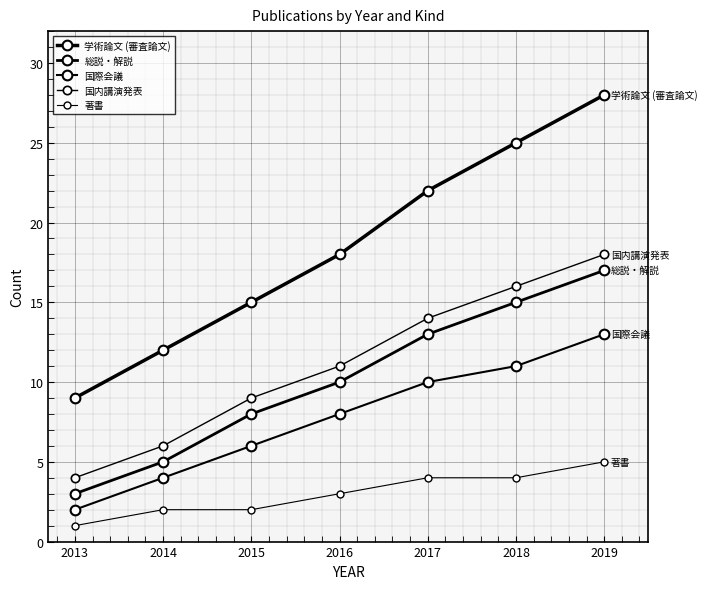

How many categories are shown in the chart?

7